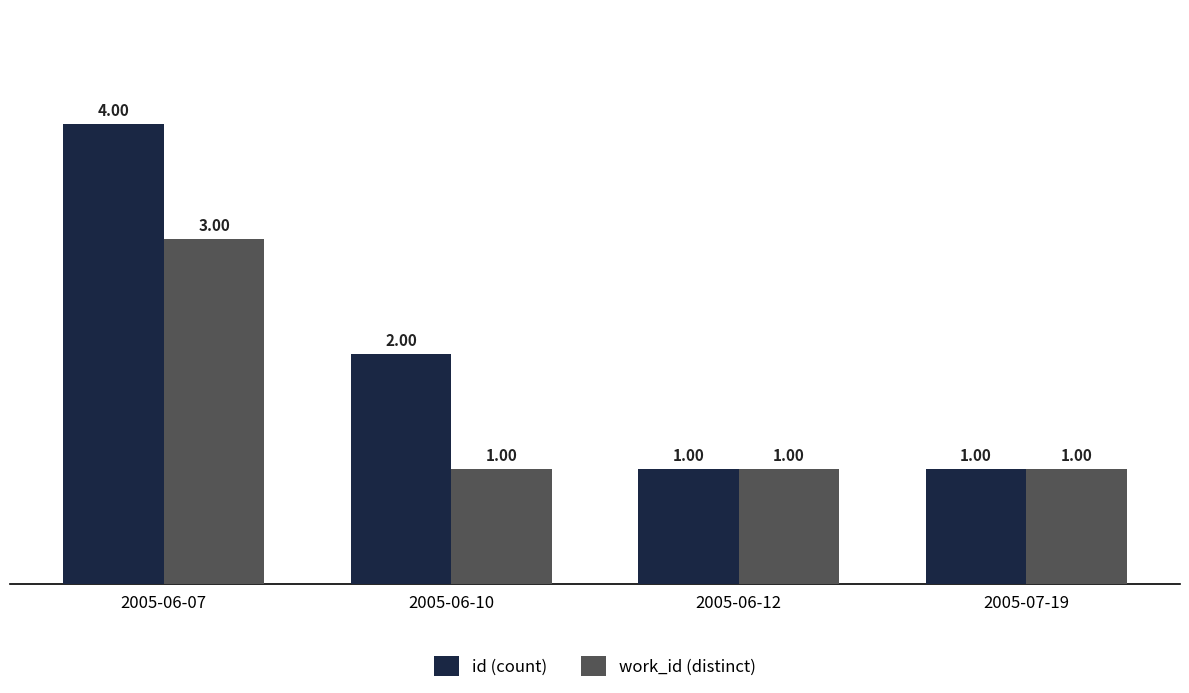

Reading left to right, extract all data points from this chart.

id (count): 2005-06-07=4	2005-06-10=2	2005-06-12=1	2005-07-19=1
work_id (distinct): 2005-06-07=3	2005-06-10=1	2005-06-12=1	2005-07-19=1